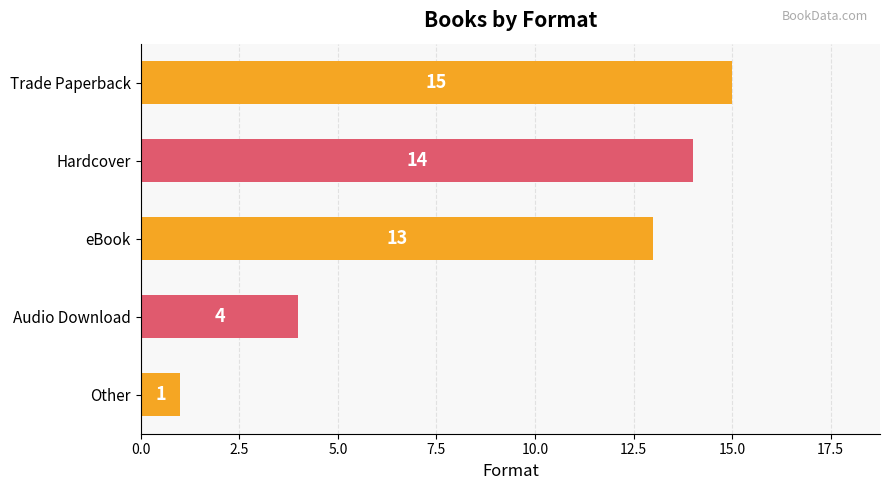

What is the sum of all values?

47